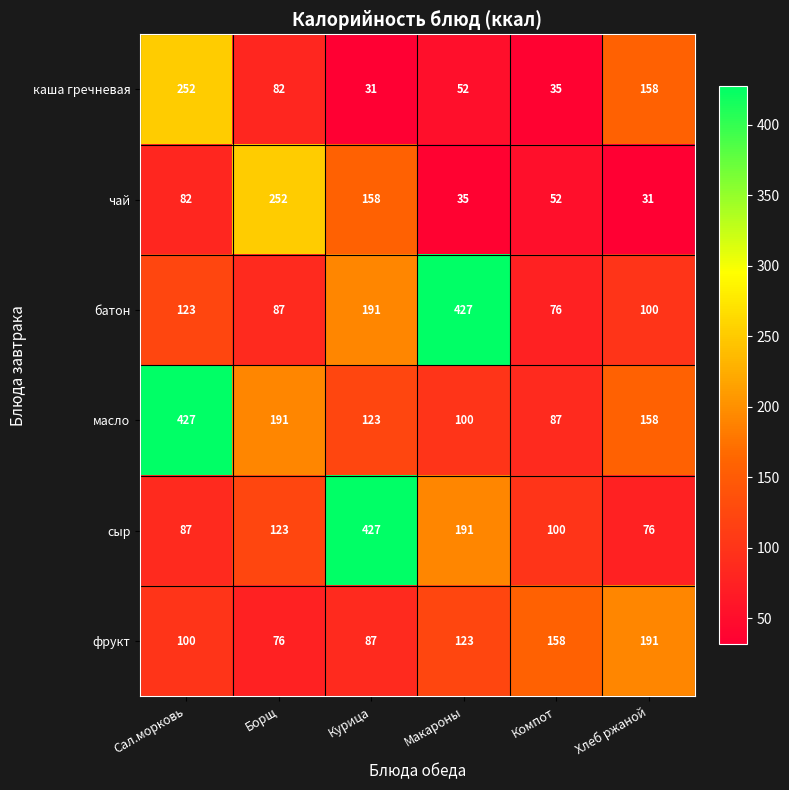

What is the difference between the maximum and minimum values in the каша гречневая series?

221